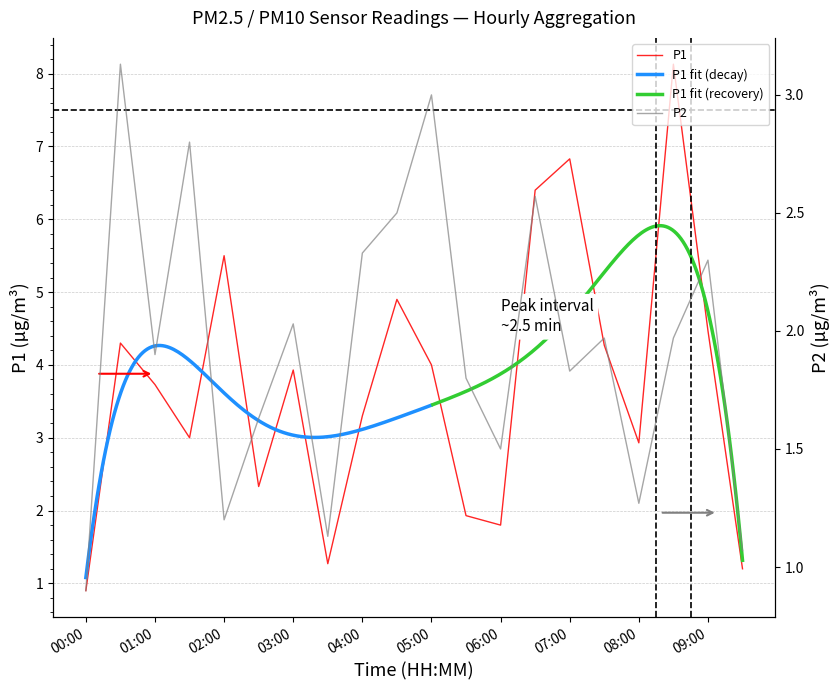

True or false: P1 has more than 1 interior local peaks.

True